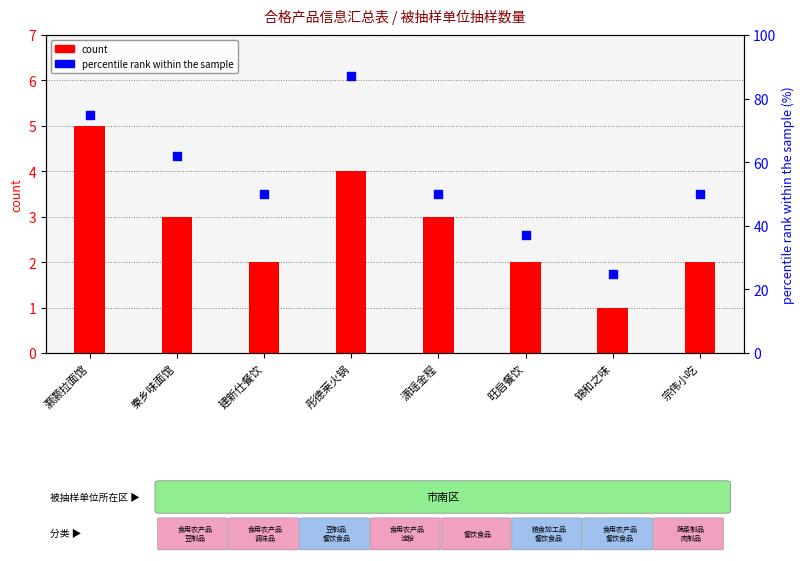

Is the value of percentile rank within the sample at 锦和之味 greater than the value of count at 潇瑶金程?

Yes